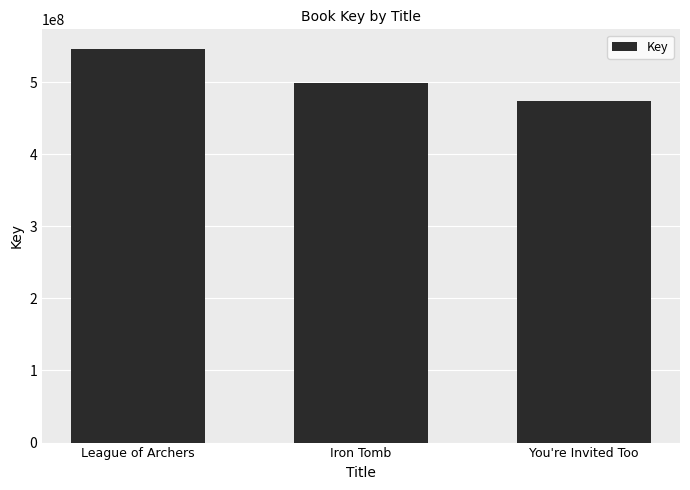

At which category does the chart reach its peak across all series?

League of Archers